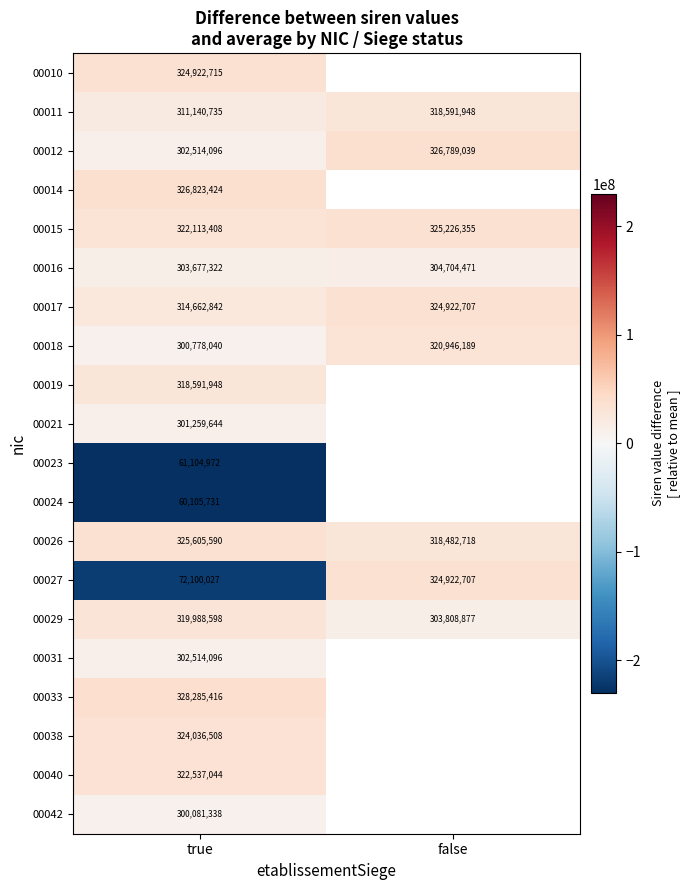

What is the minimum value shown in the chart?

-229936976.1